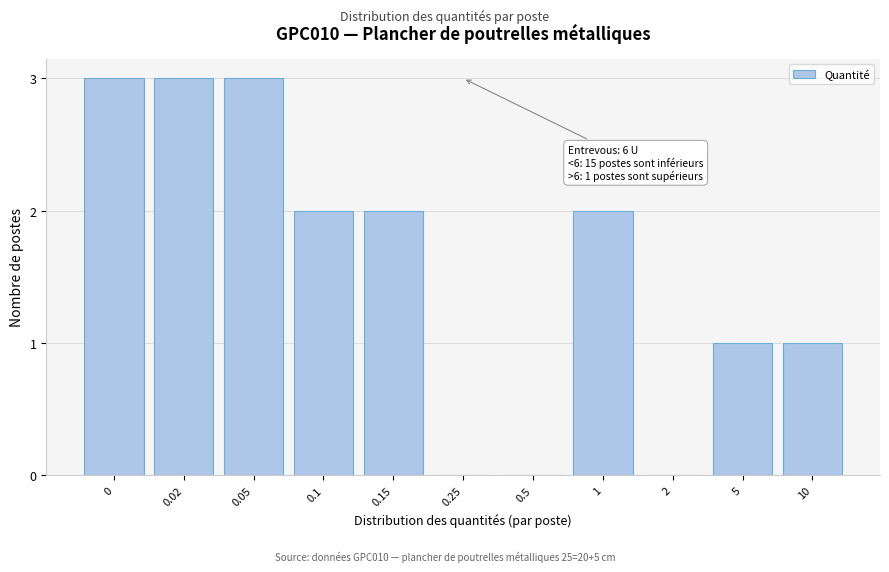

Reading left to right, list all the values displayed in this chart.

0=3	0.02=3	0.05=3	0.1=2	0.15=2	0.25=0	0.5=0	1=2	2=0	5=1	10=1